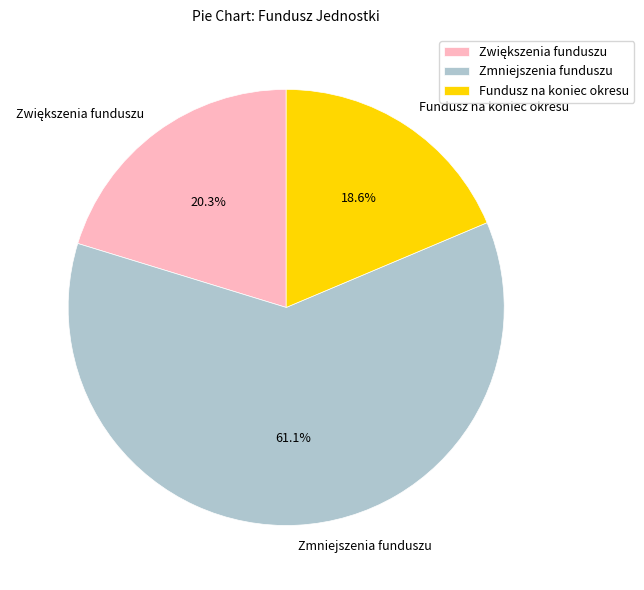

What percentage is the Zmniejszenia funduszu slice, to the nearest percent?

61%